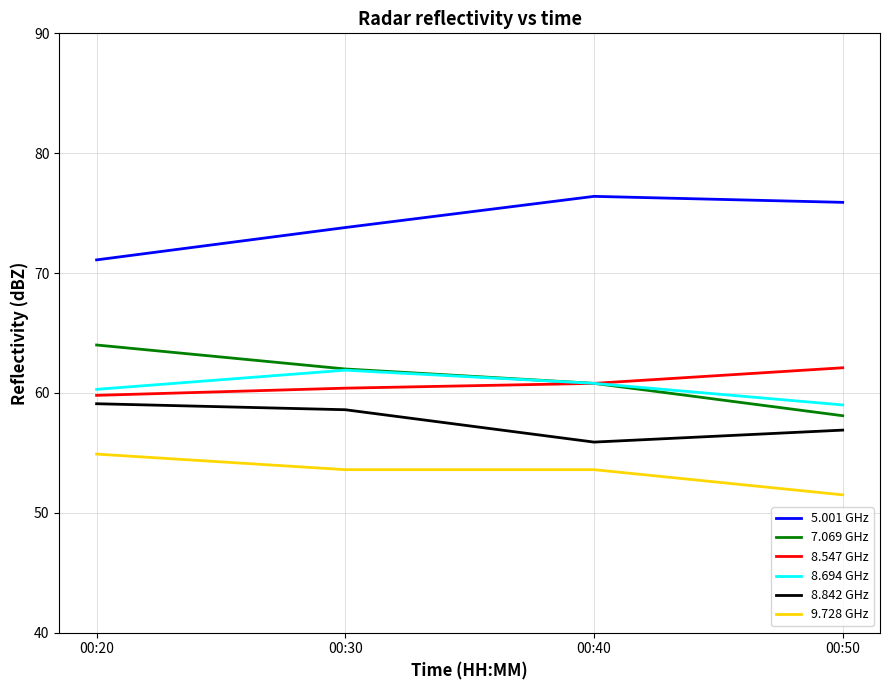

Which series has the largest total across all categories?

5.001 GHz